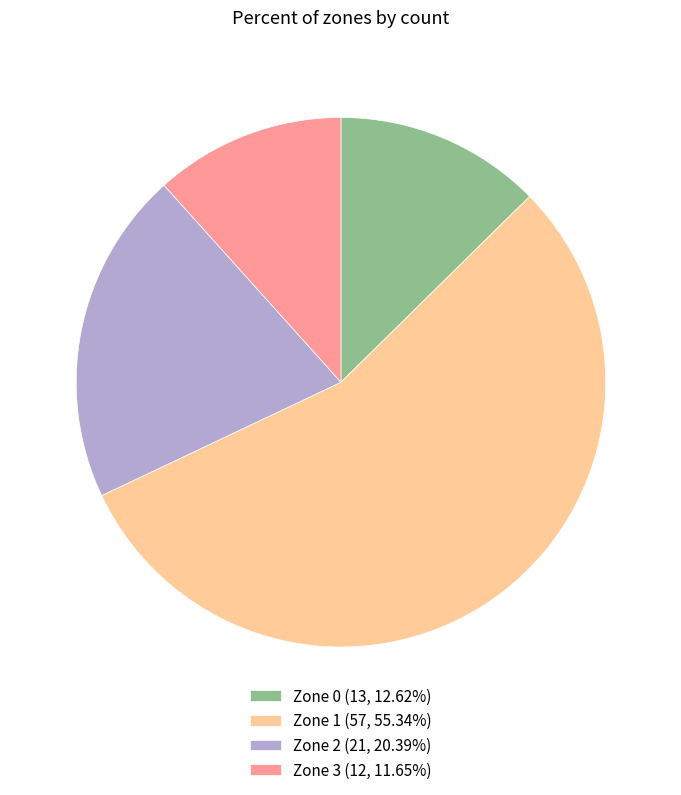

Rank the categories by value from highest to lowest.

Zone 1, Zone 2, Zone 0, Zone 3